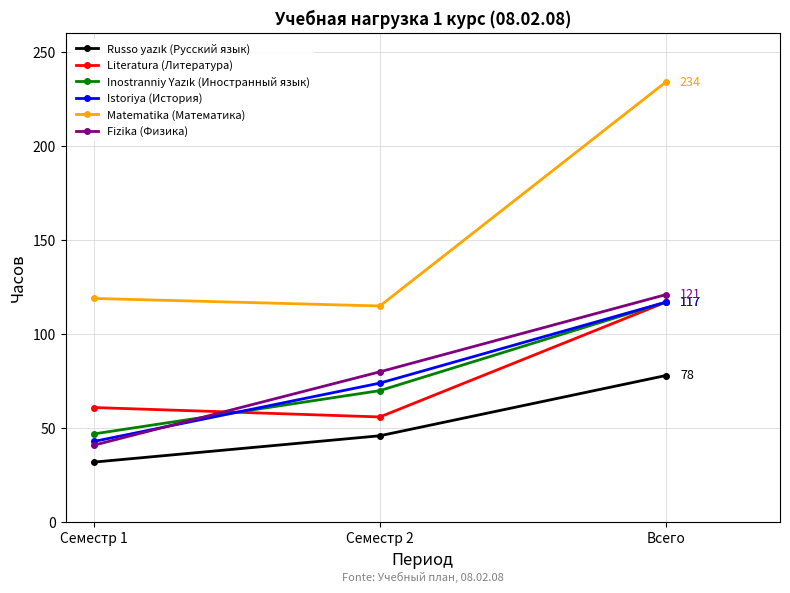

At which category is the sum across all series the highest?

Всего